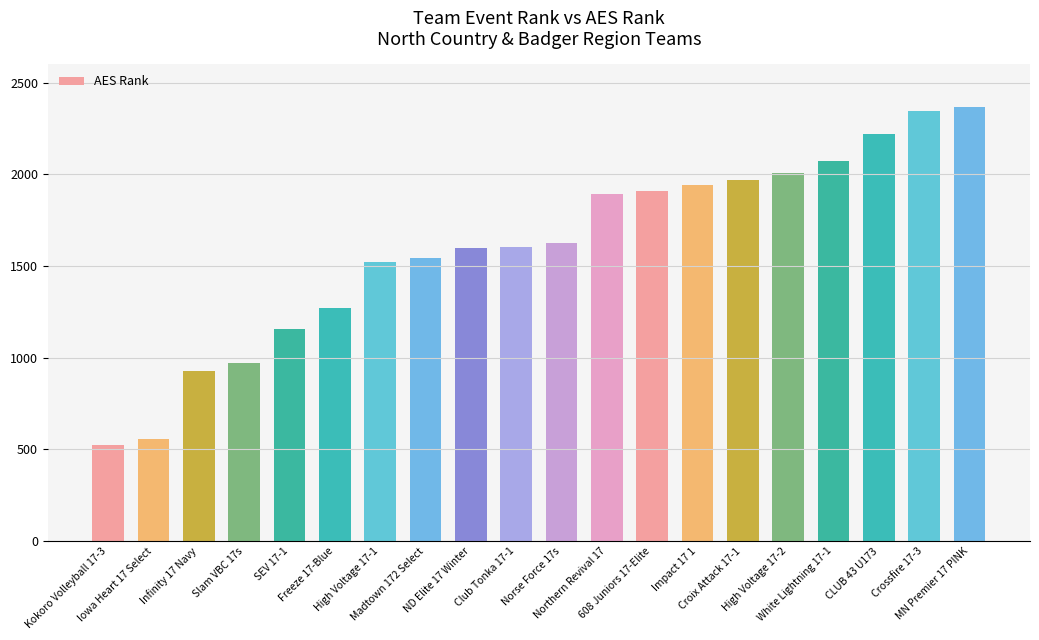

What is the label of the 5th bar from the right?

High Voltage 17-2